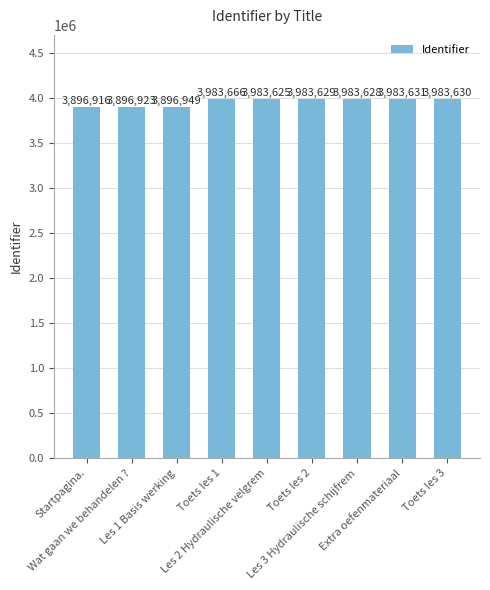

What is the value of the 7th bar from the left?

3983628